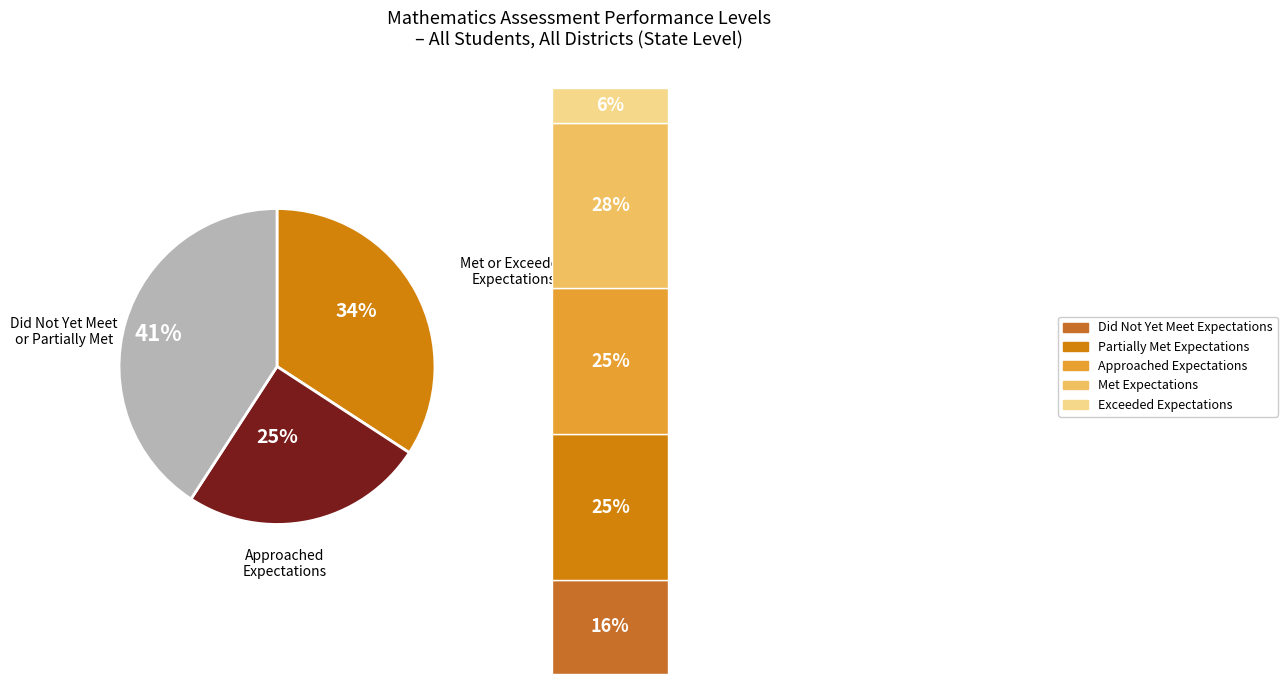

Which has a higher value, Did Not Yet Meet Expectations or Partially Met Expectations?

Partially Met Expectations